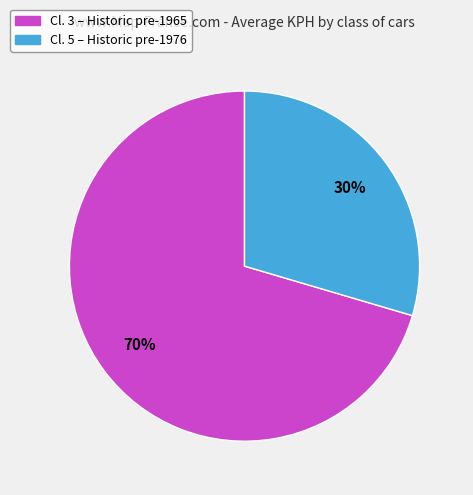

Does any single category account for the majority?

Yes